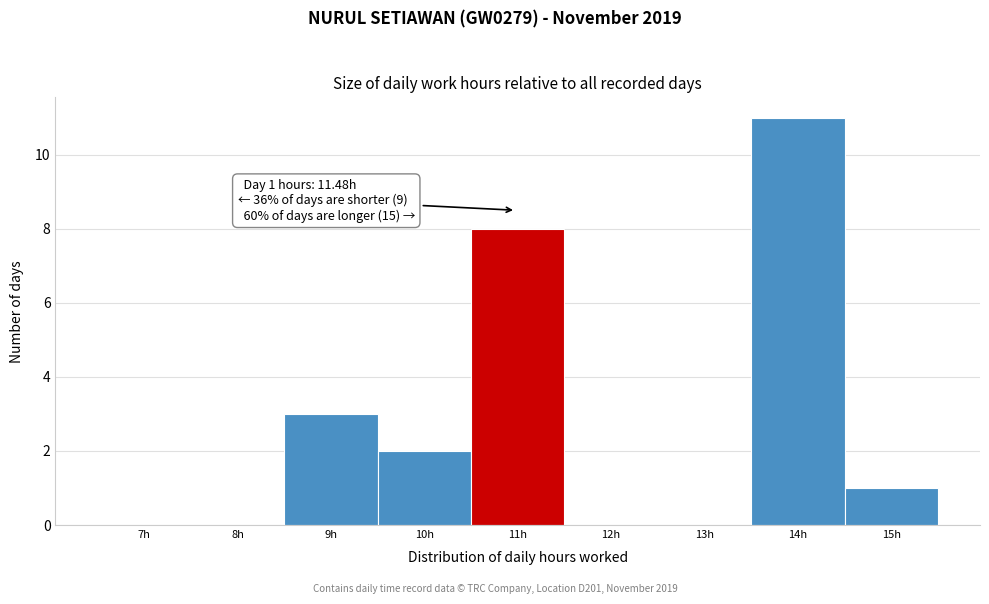

Reading right to left, transcribe all the data shown in this chart.

15h=1	14h=11	13h=0	12h=0	11h=8	10h=2	9h=3	8h=0	7h=0